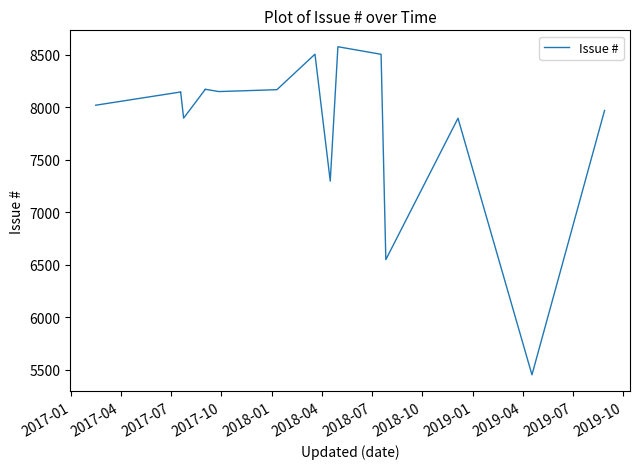

What is the difference between the maximum and minimum values?

3125